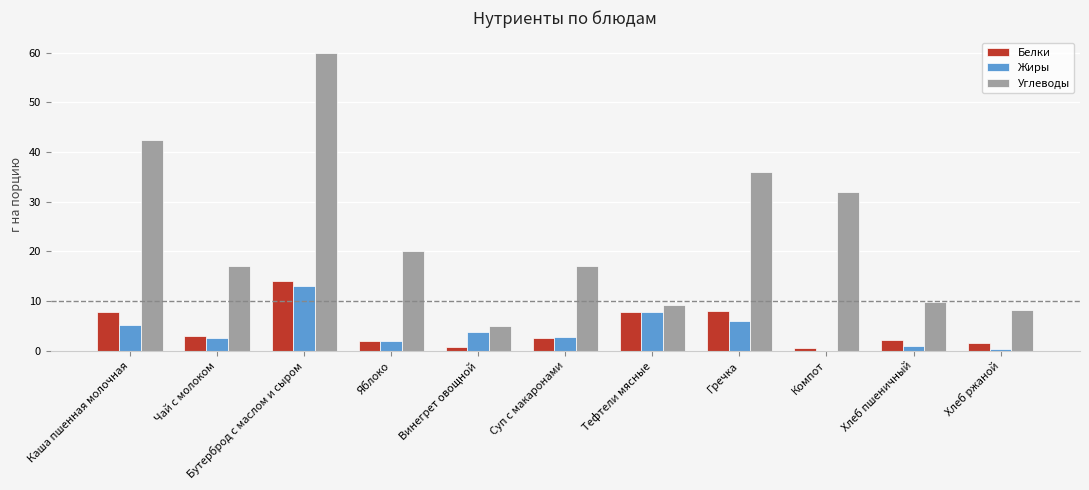

What is the sum of all Белки values?

50.6